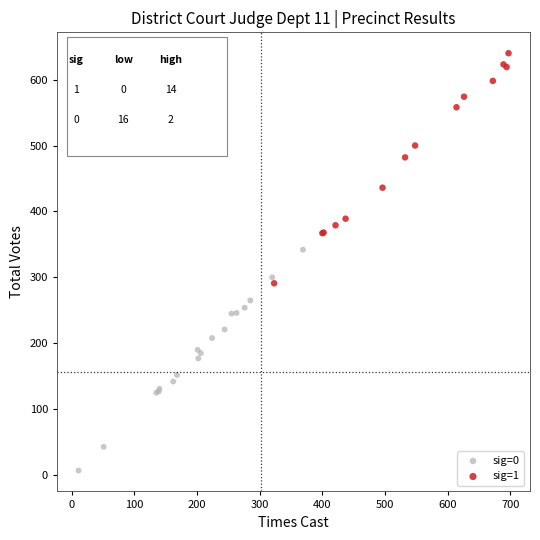

Which series contains the lowest Y value?

sig=0